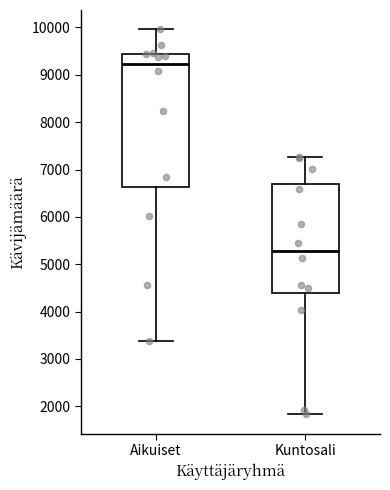

Which box's median line is the lowest?

Kuntosali